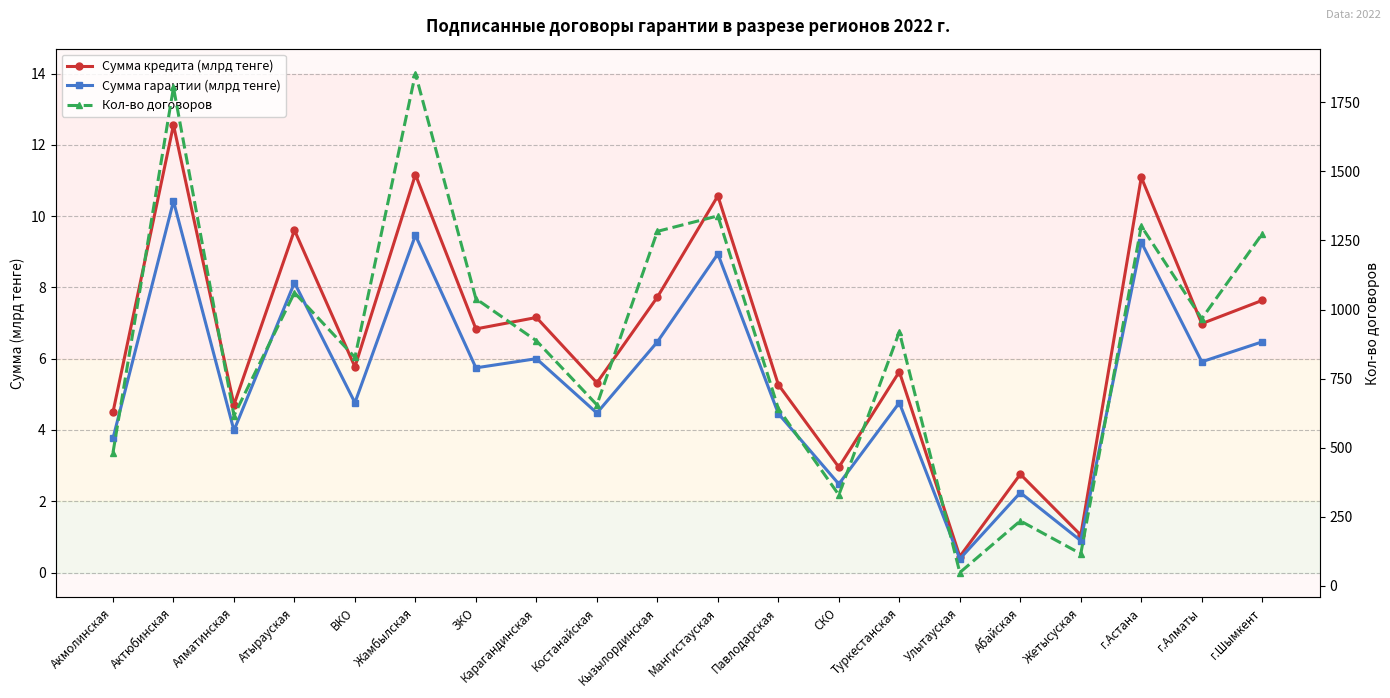

How many values in the Сумма гарантии (млрд тенге) series exceed 5?

10